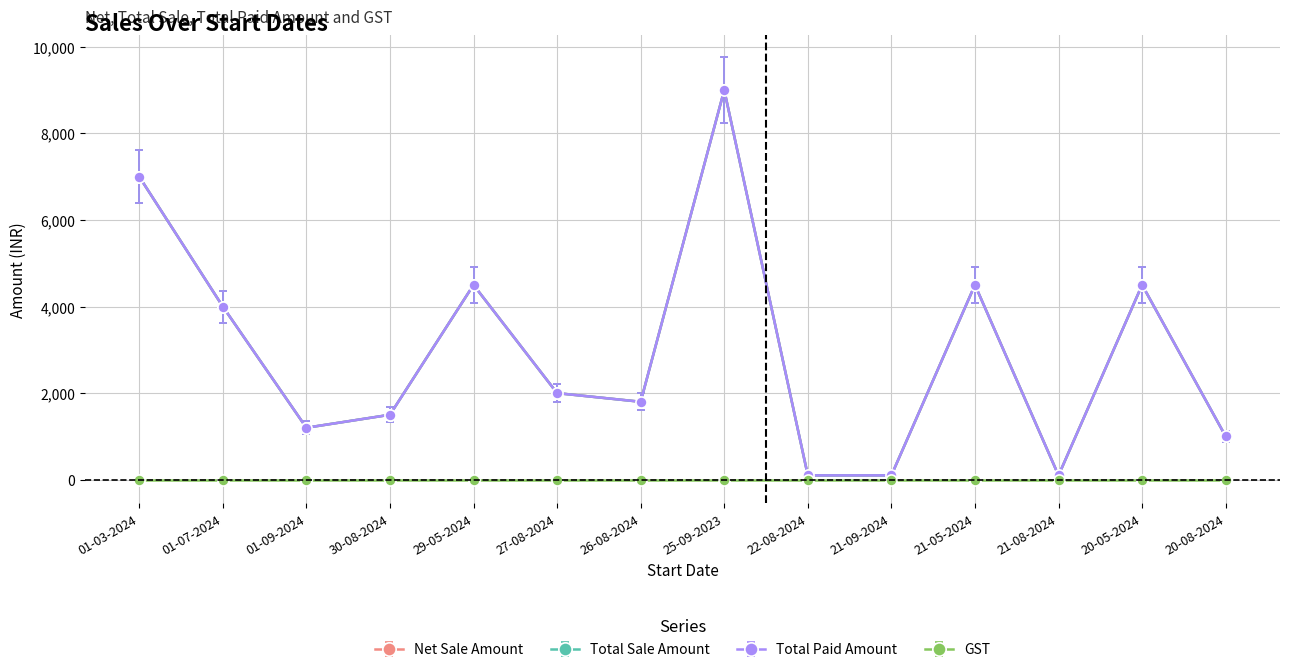

Is this an area chart (filled region under the line)?

No